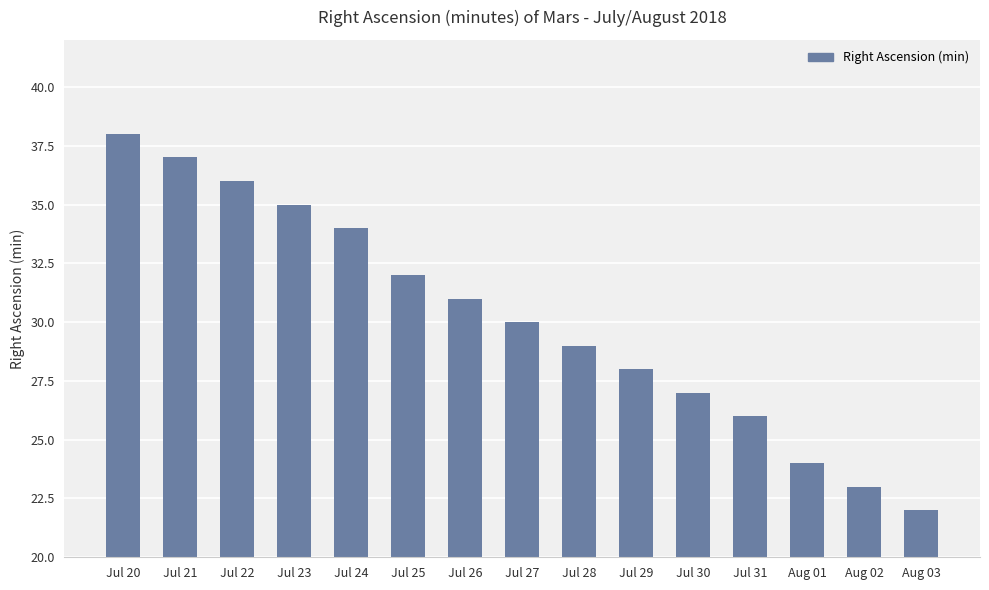

Rank the categories by value from lowest to highest.

Aug 03, Aug 02, Aug 01, Jul 31, Jul 30, Jul 29, Jul 28, Jul 27, Jul 26, Jul 25, Jul 24, Jul 23, Jul 22, Jul 21, Jul 20